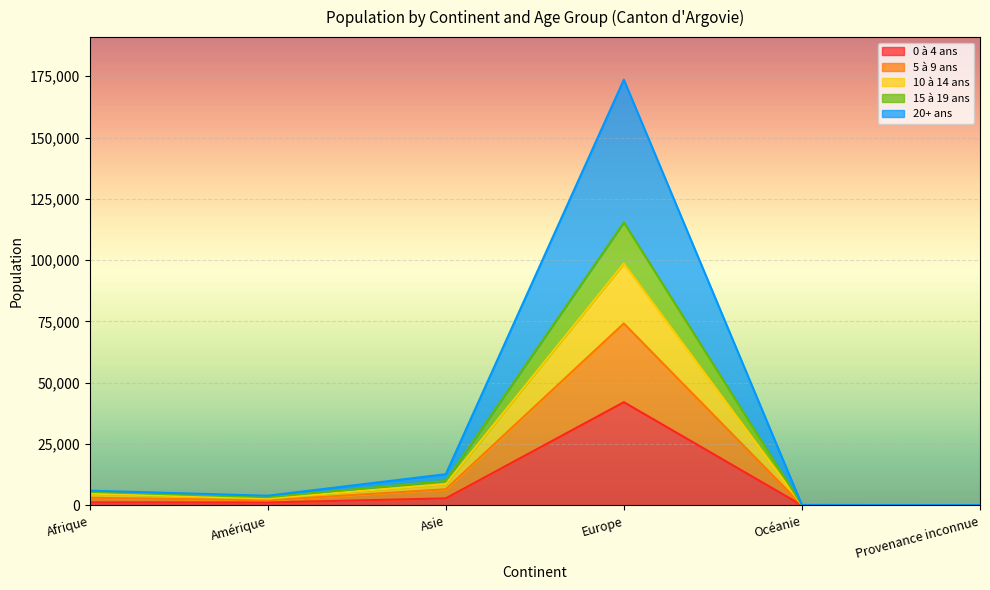

True or false: 10 à 14 ans has more than 0 interior local peaks.

True